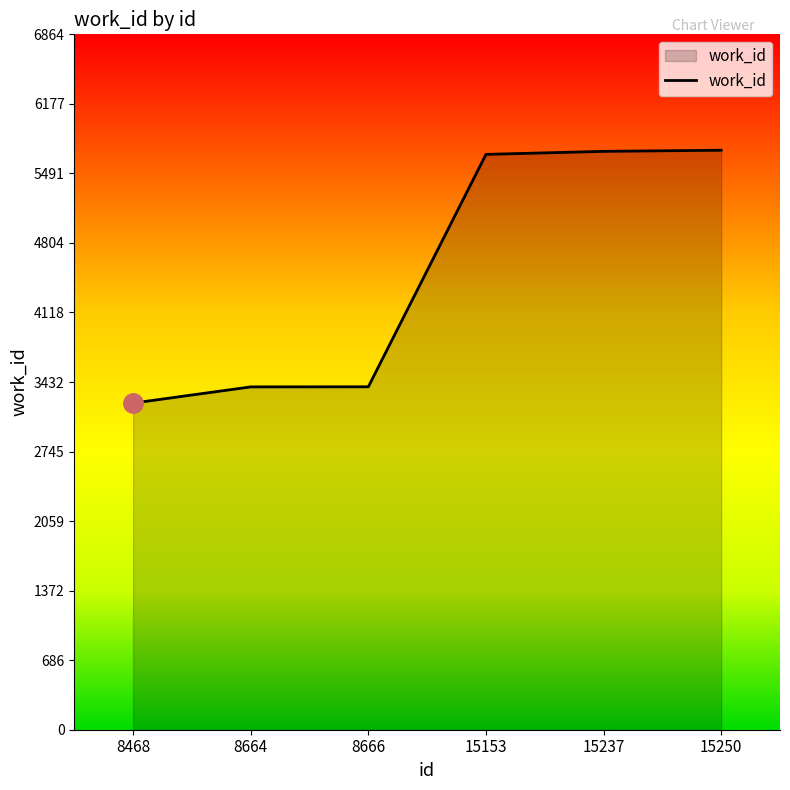

What is the difference between the second highest and minimum values?

2485